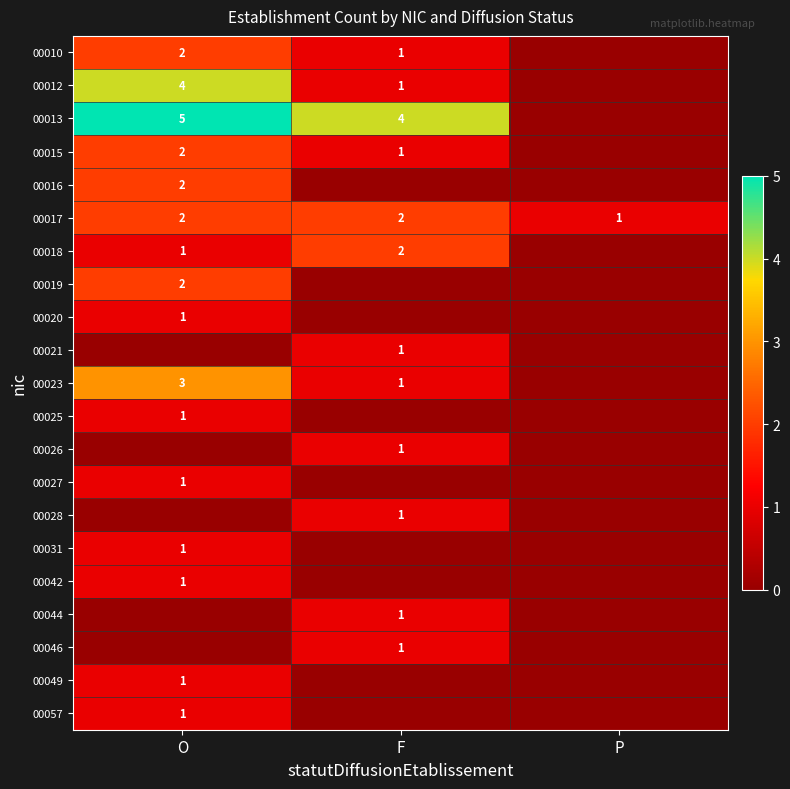

The value of 00019 at O is 2. True or false?

True